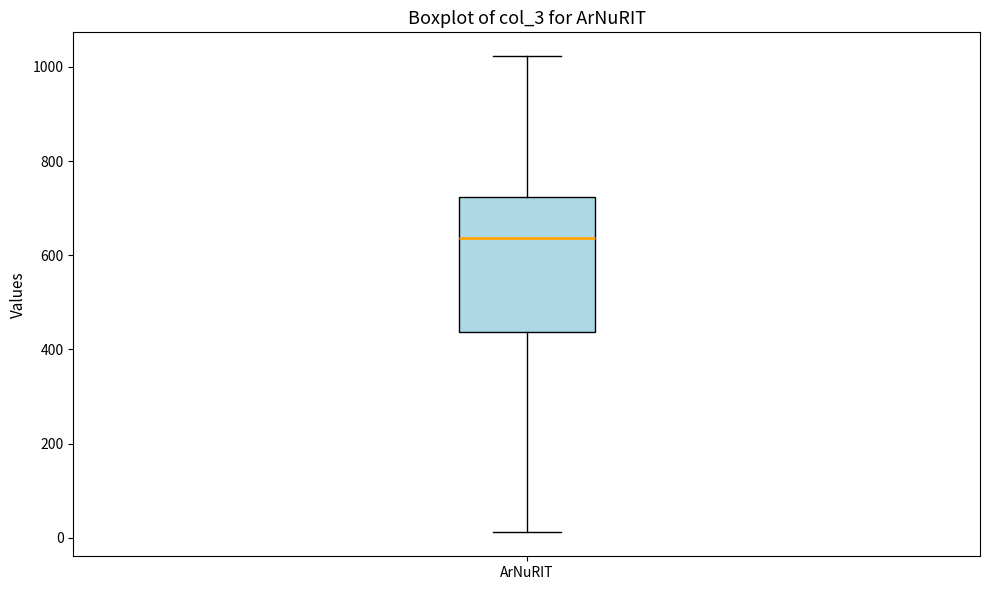

Transcribe this box plot: give where the median line is, the range the box spans, and where the two whiskers end, as read against the y-axis. The values are not printed on the chart, so give them approximately, as read against the axis.

median 640, box 440 to 720, whiskers 20 to 1020